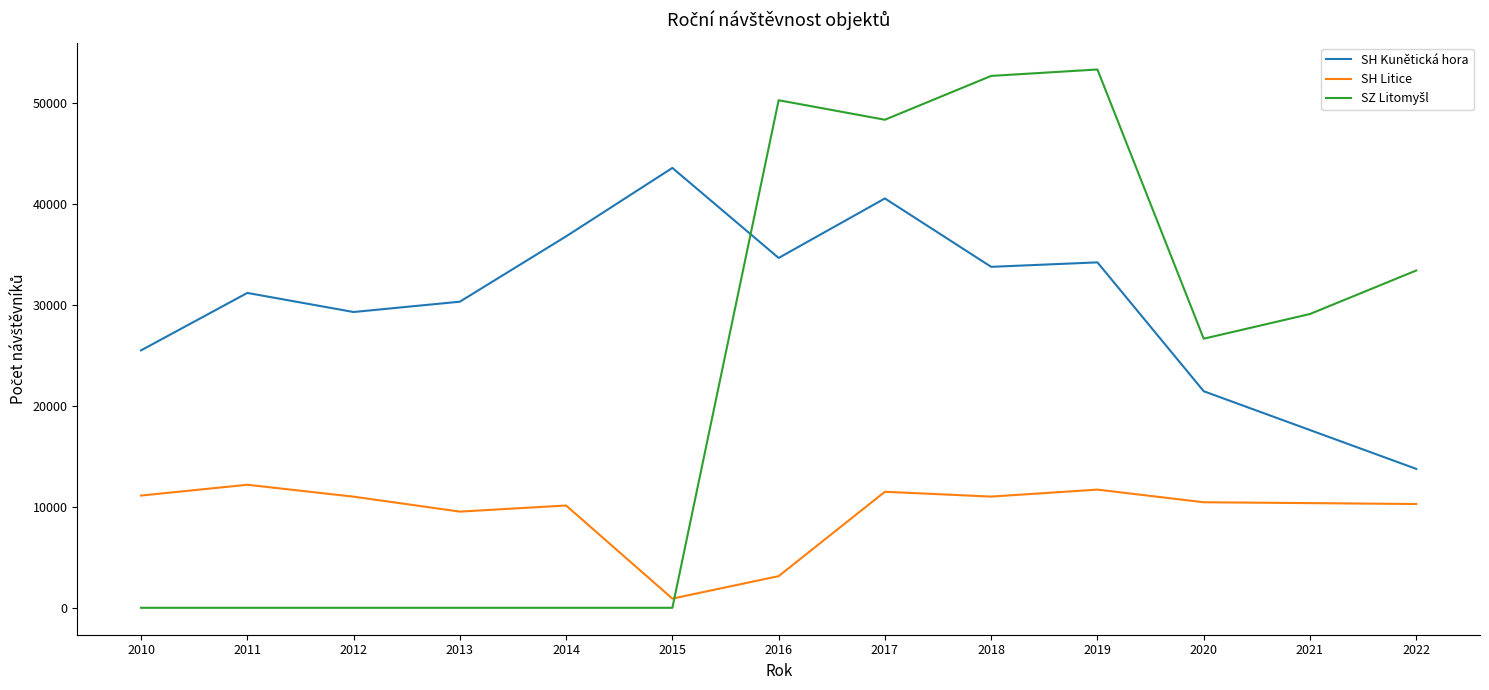

True or false: Průměr Litice has more than 2 interior local peaks.

True